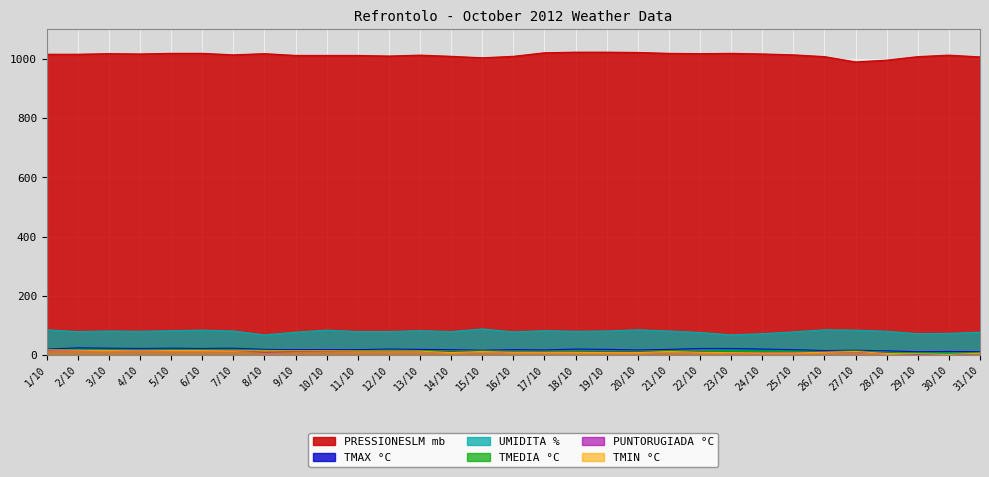

Reading left to right, list all the values displayed in this chart.

PRESSIONESLM mb: 1016	1016	1018	1017	1019	1019	1014	1018	1012	1012	1012	1010	1013	1009	1004	1009	1021	1023	1023	1022	1019	1018	1019	1017	1014	1008	990	996	1008	1013	1007
TMAX °C: 21	25	24	23	24	23	24	20	19	19	19	21	20	19	17	19	18	21	20	18	20	23	23	21	19	16	17	15	12	13	12
TMEDIA °C: 19	19	19	18	19	19	19	17	16	16	16	17	16	15	15	14	14	15	14	14	16	16	15	14	13	13	15	10	8	7	9
TMIN °C: 18	17	16	15	16	16	15	15	15	15	14	14	14	9	13	10	10	10	9	9	13	10	9	8	8	10	13	6	5	3	7
PUNTORUGIADA °C: 16	16	16	15	16	16	16	11	13	14	13	13	13	11	13	11	11	11	11	11	13	11	9	9	9	11	12	7	3	2	6
UMIDITA %: 86	80	82	81	83	85	82	69	78	85	80	80	83	80	89	79	83	81	82	86	82	77	69	73	79	86	85	81	73	74	78